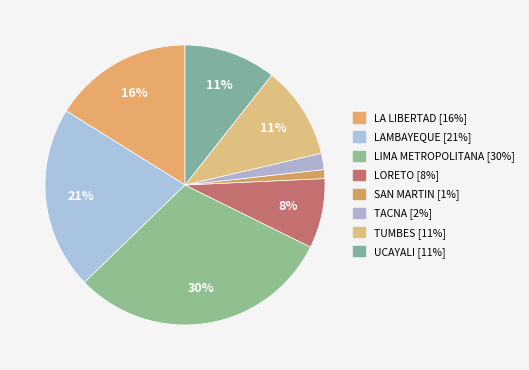

Is there a majority slice in this chart?

No